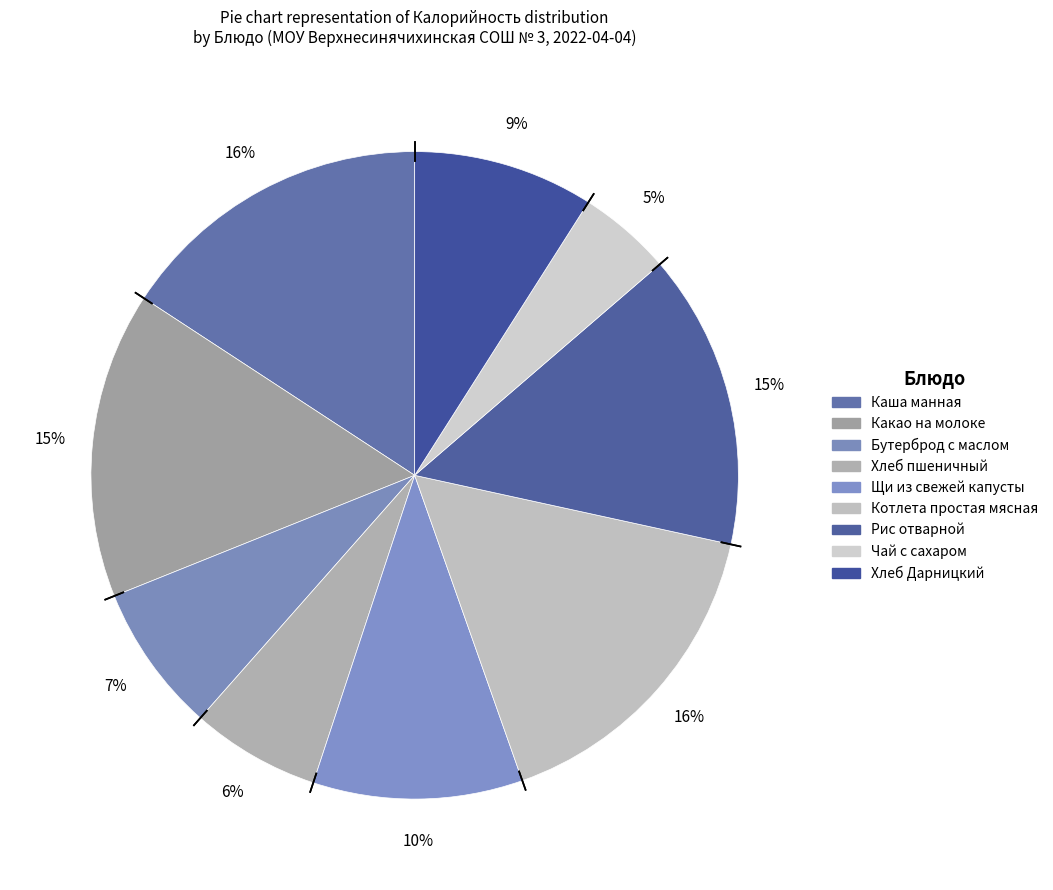

How many segments does this pie chart have?

9